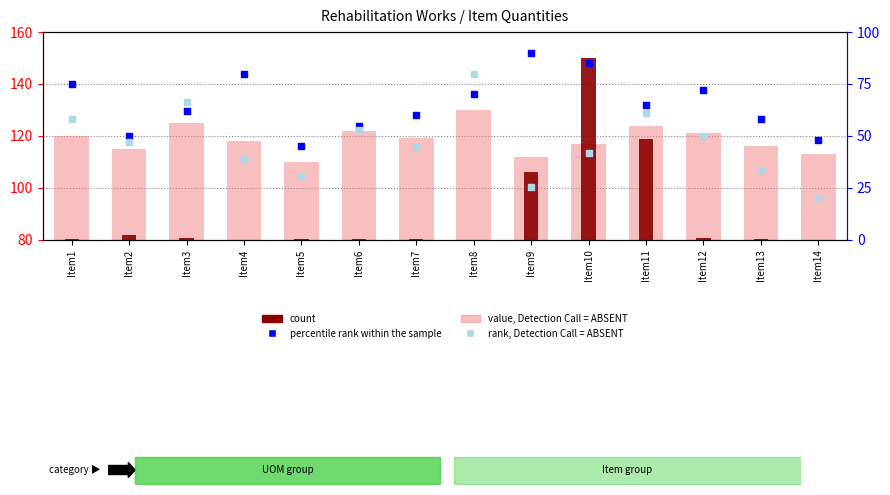

Which series has the largest total across all categories?

value, Detection Call = ABSENT